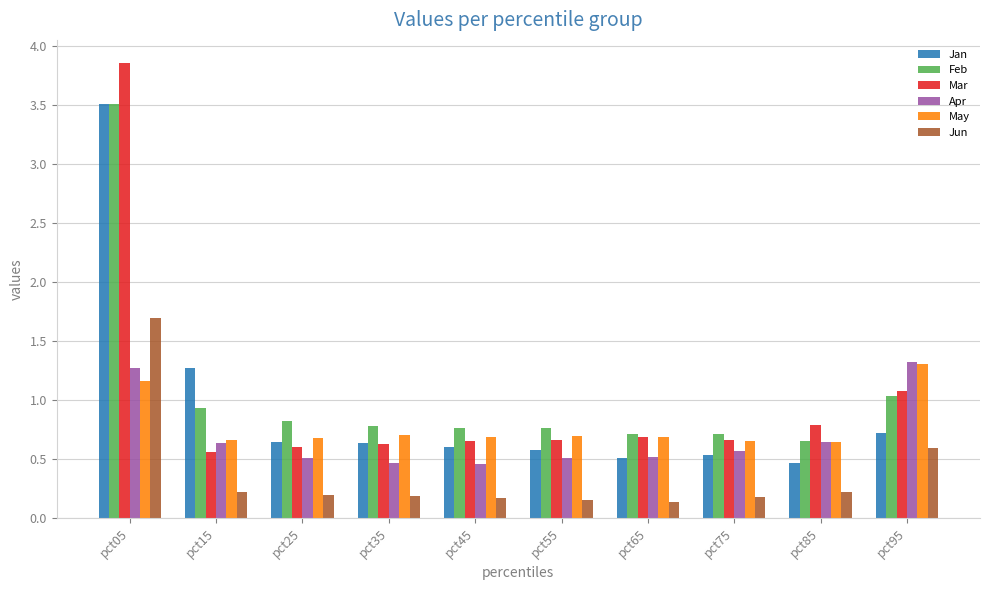

Which series has the largest range (max minus min)?

Mar